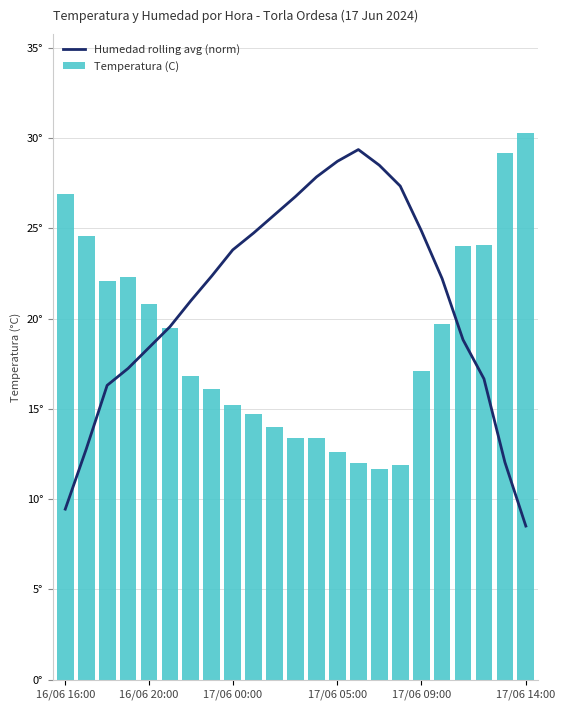

What is the value of the Humedad rolling avg (norm) bar at the 20th from the left?

18.8